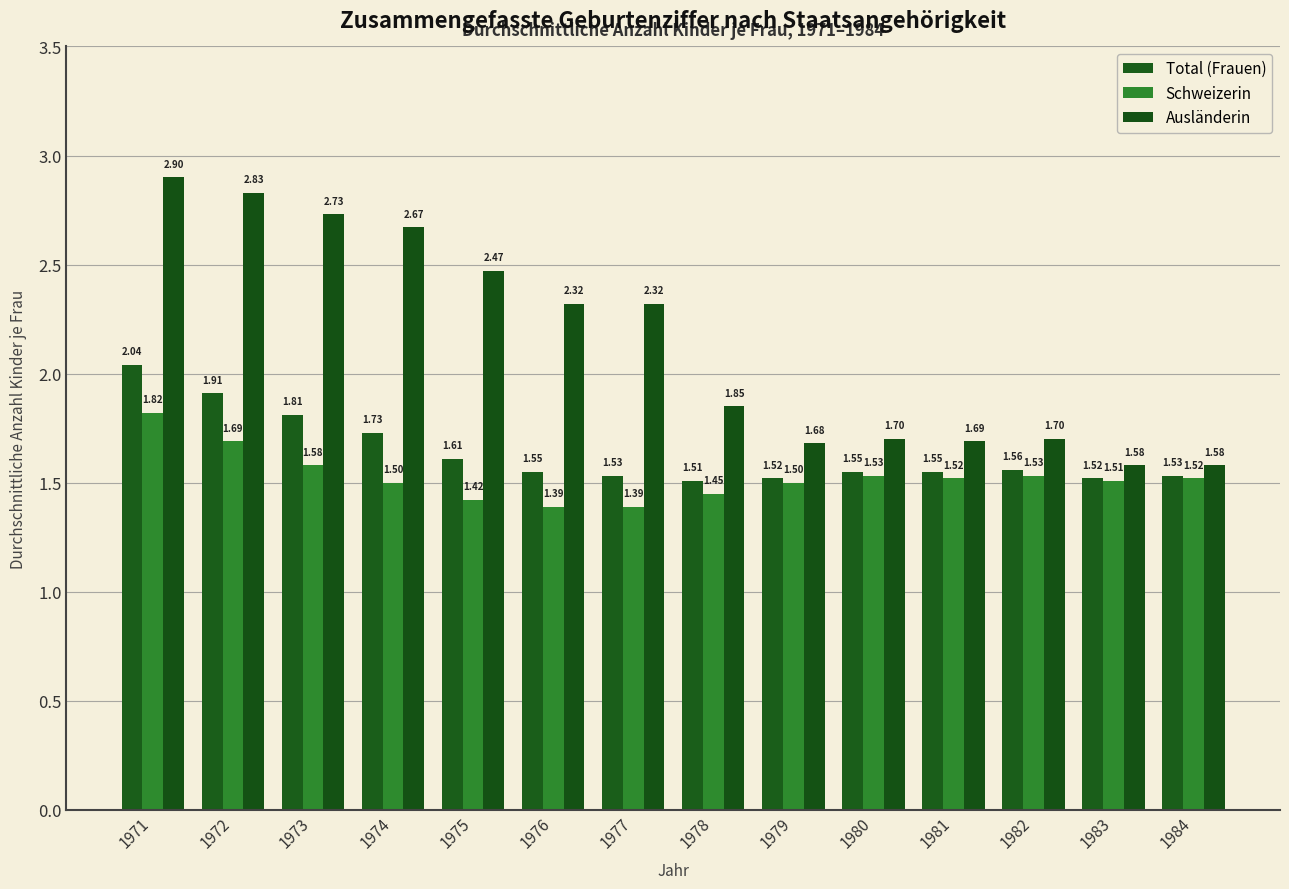

Reading left to right, list all the values displayed in this chart.

Total (Frauen): 1971=2.0	1972=1.9	1973=1.8	1974=1.7	1975=1.6	1976=1.6	1977=1.5	1978=1.5	1979=1.5	1980=1.6	1981=1.6	1982=1.6	1983=1.5	1984=1.5
Schweizerin: 1971=1.8	1972=1.7	1973=1.6	1974=1.5	1975=1.4	1976=1.4	1977=1.4	1978=1.4	1979=1.5	1980=1.5	1981=1.5	1982=1.5	1983=1.5	1984=1.5
Ausländerin: 1971=2.9	1972=2.8	1973=2.7	1974=2.7	1975=2.5	1976=2.3	1977=2.3	1978=1.9	1979=1.7	1980=1.7	1981=1.7	1982=1.7	1983=1.6	1984=1.6